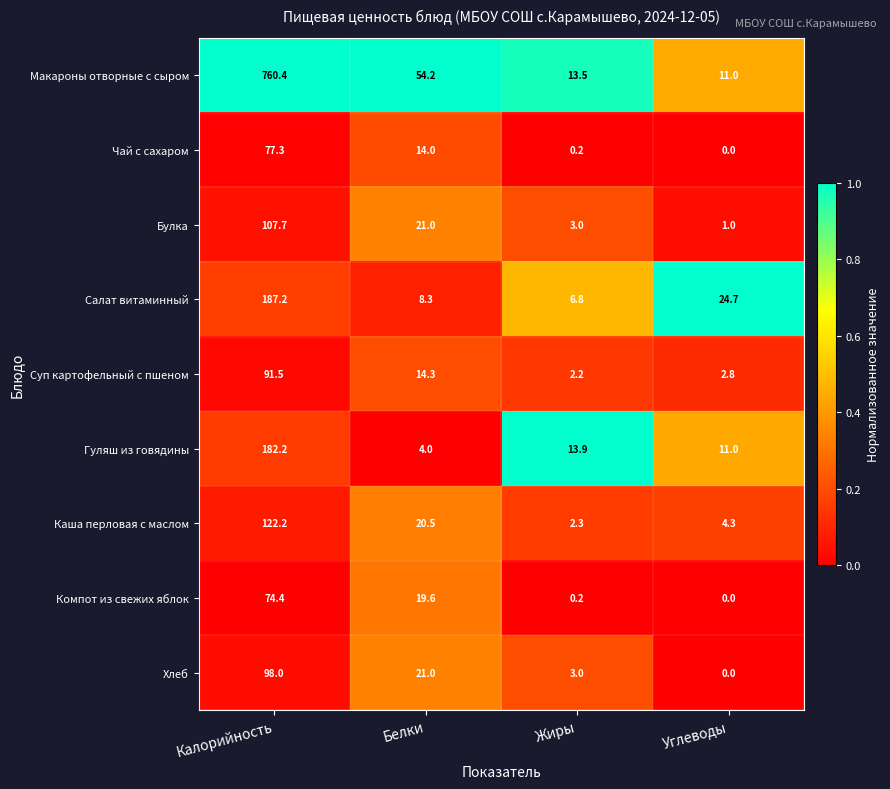

What is the difference between the second highest and minimum values in the Чай с сахаром series?

14.0